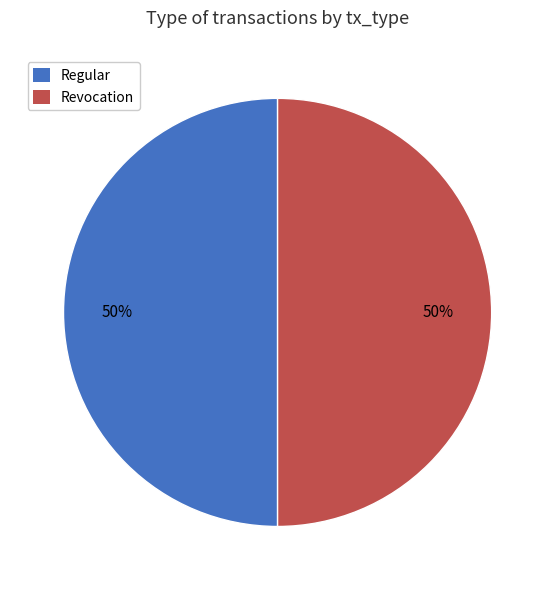

To the nearest percent, what is the average slice percentage?

50%